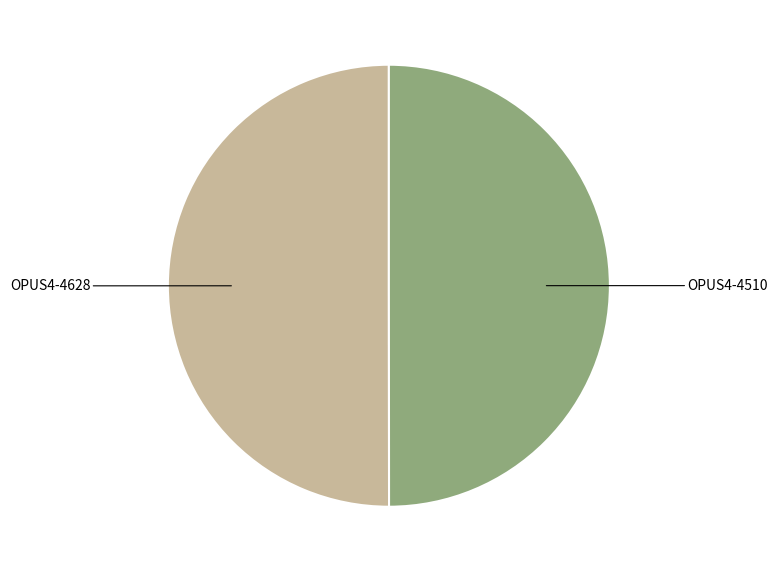

The OPUS4-4628 slice represents 64% of the pie. True or false?

False